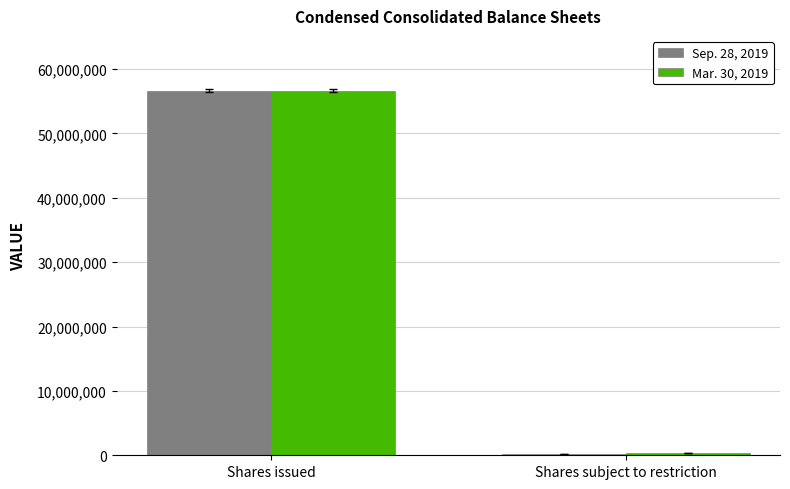

The Mar. 30, 2019 series shows 90515215 at Shares issued. True or false?

False